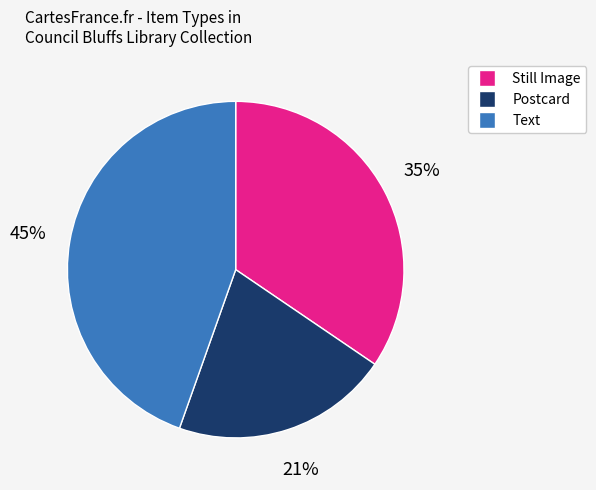

How many segments does this pie chart have?

3